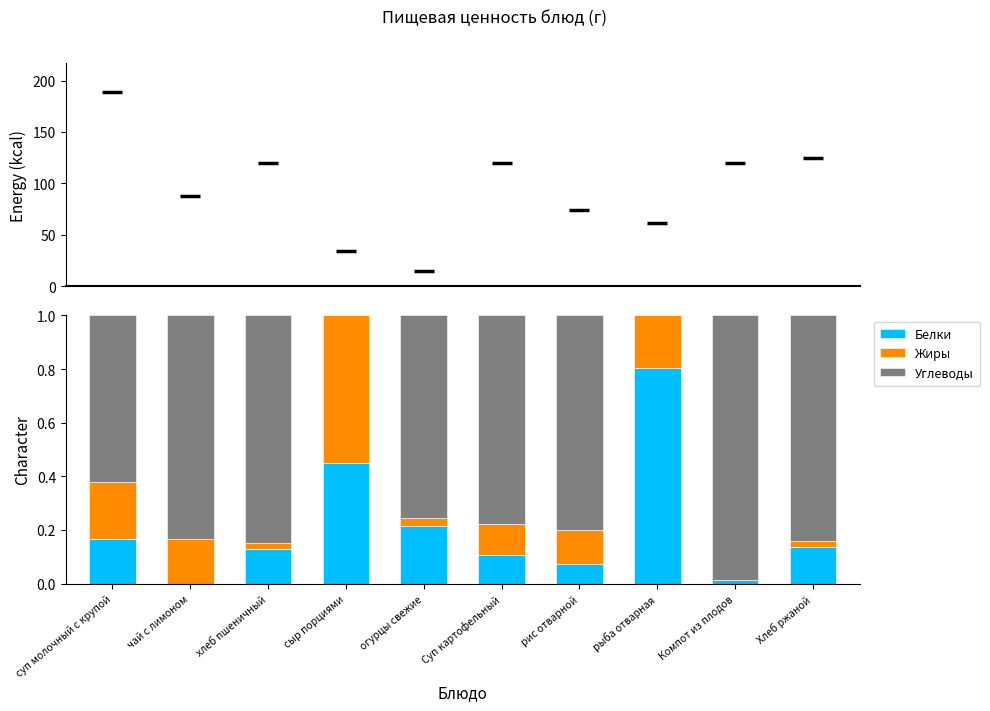

What is the total value across all series at сыр порциями?

1.0